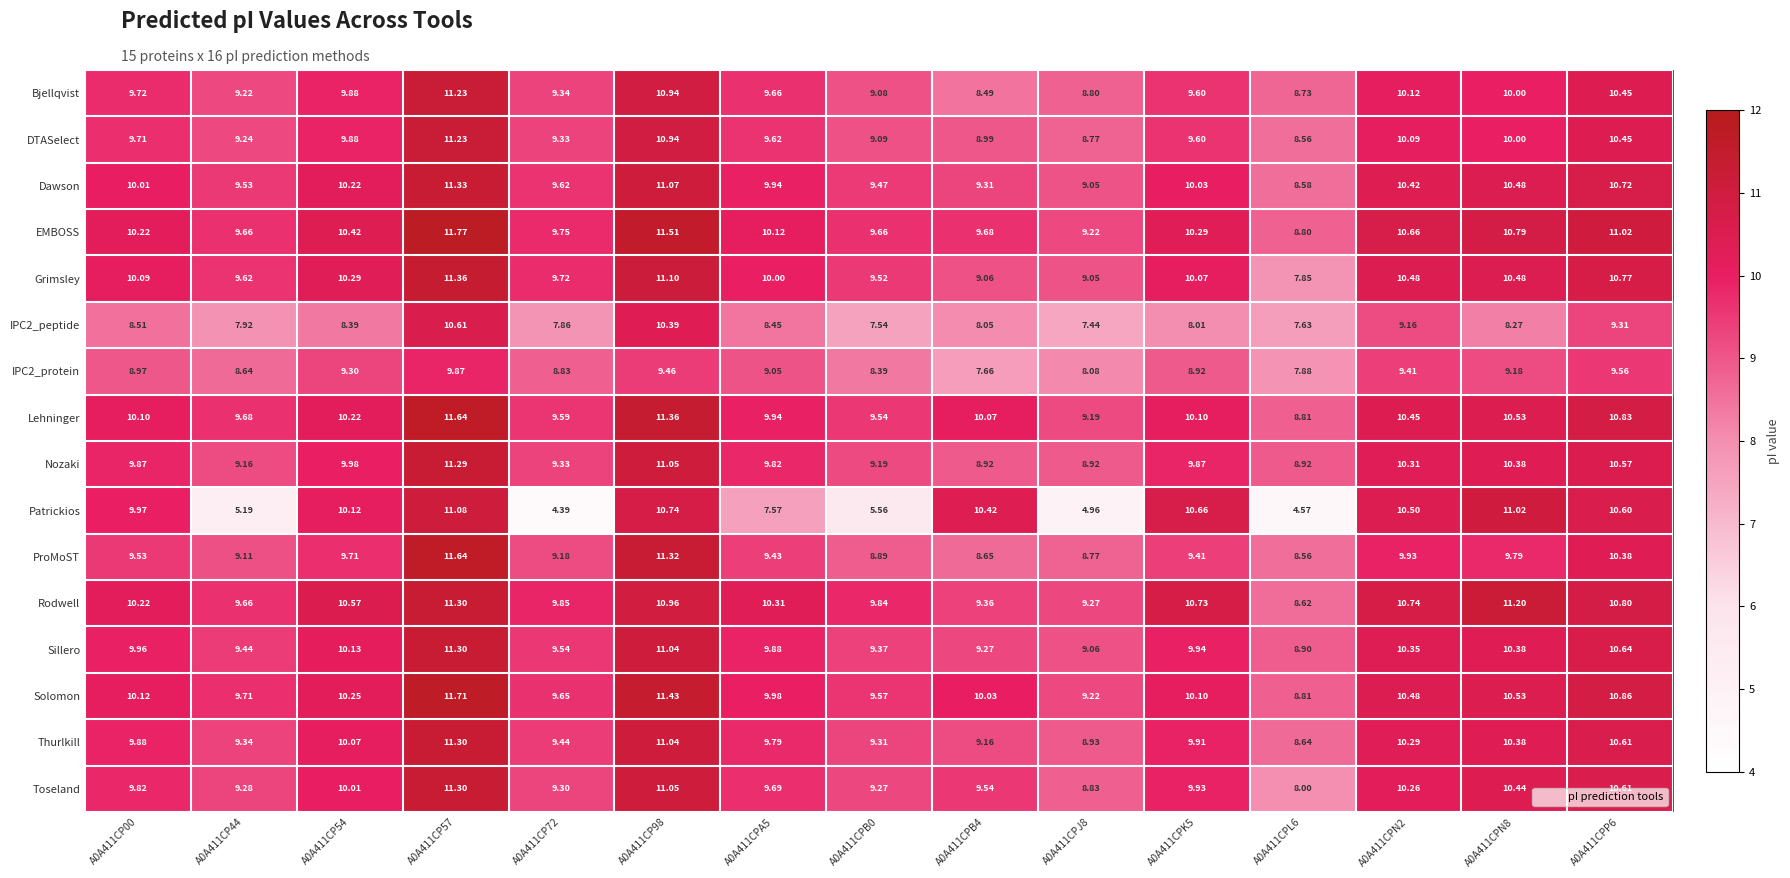

Which series has the largest total across all categories?

EMBOSS